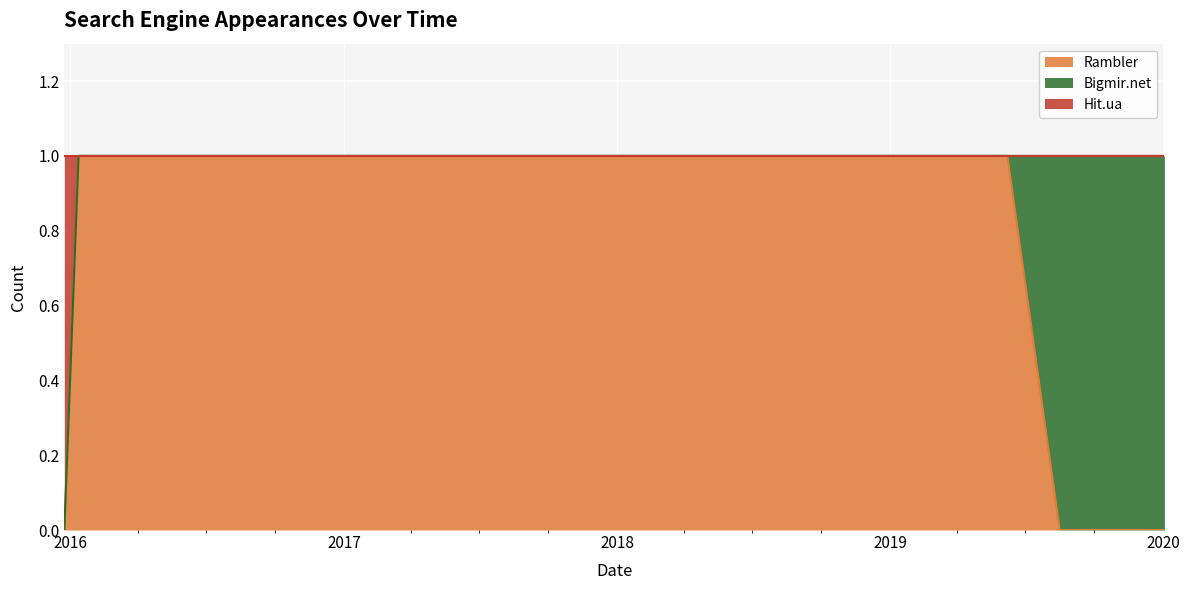

What position from the right is 2016-01-12?

6